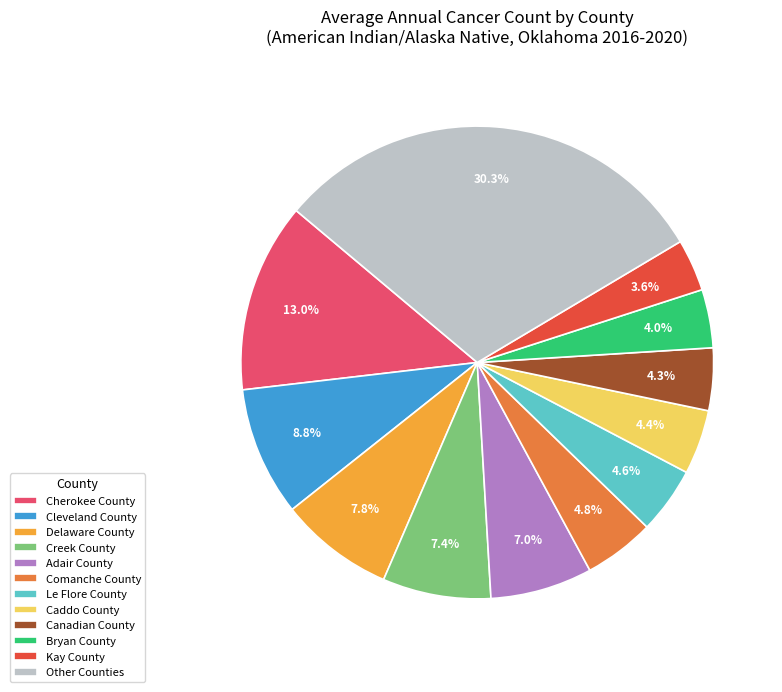

How many segments does this pie chart have?

12